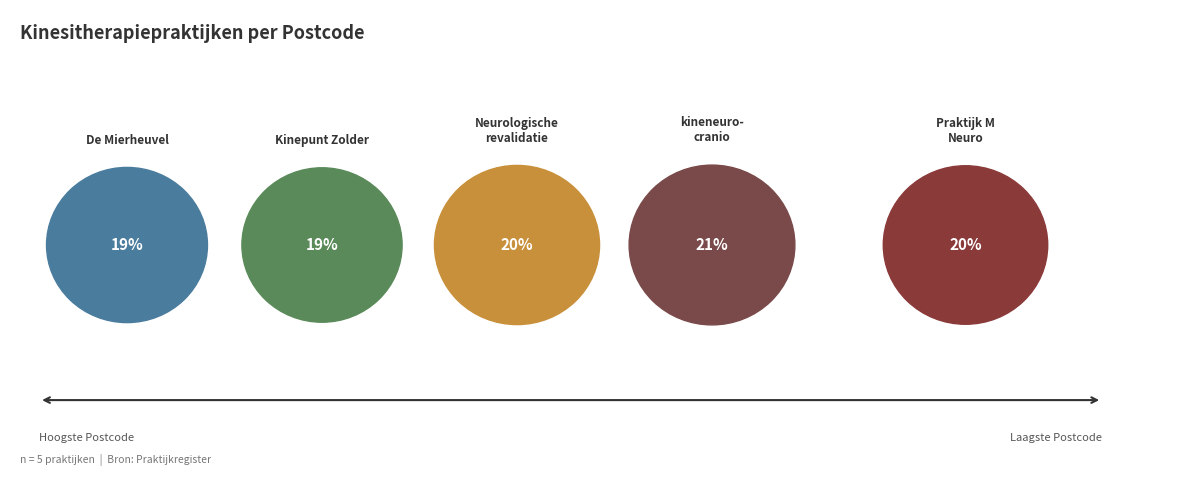

Is there any slice that represents more than half of the pie?

No